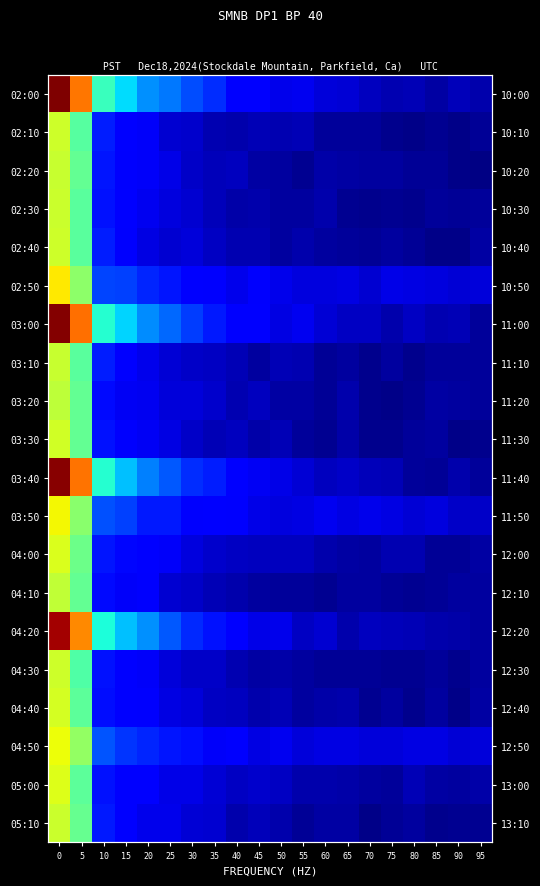

At 35, list the series in order from largest to smallest.

02:00, 03:40, 03:00, 04:20, 03:50, 02:50, 04:50, 05:00, 05:10, 04:00, 03:20, 04:30, 04:40, 02:40, 03:10, 02:30, 02:20, 04:10, 03:30, 02:10